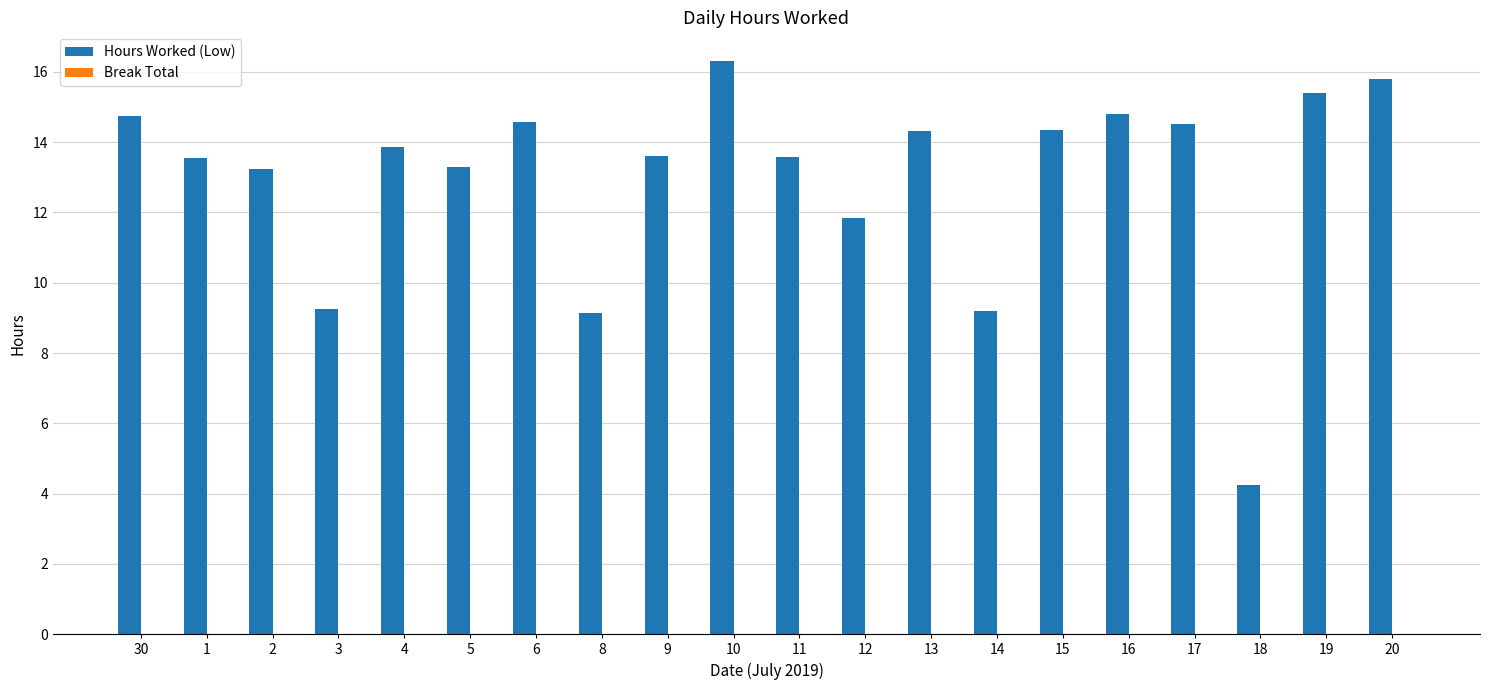

Approximately how many times larger is the value at 14 compared to 9?

0.7